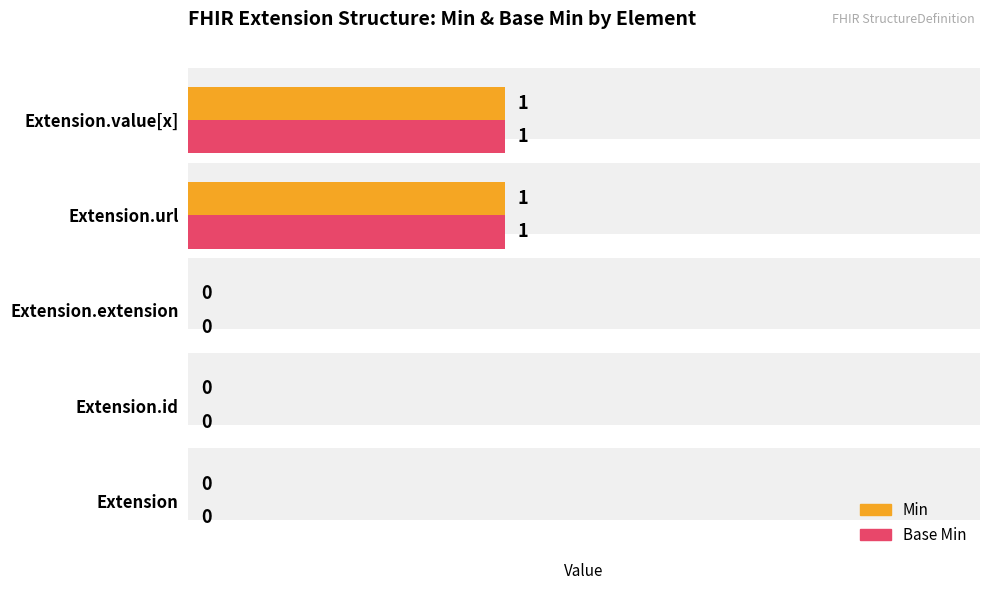

What is the approximate value of Base Min at 4?

1